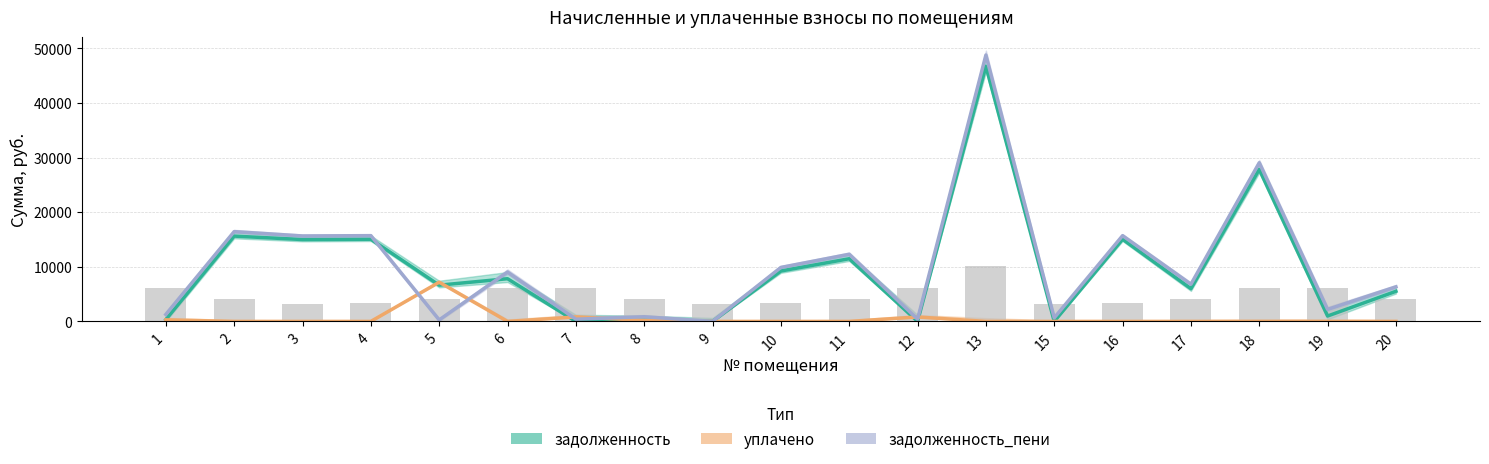

What is the difference between the highest and lowest values at 6?

9030.8